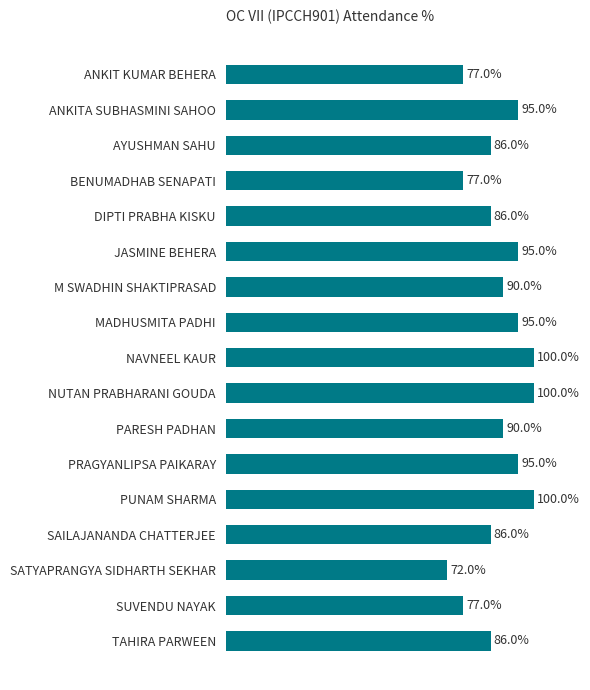

At which category does the chart reach its minimum across all series?

SATYAPRANGYA SIDHARTH SEKHAR